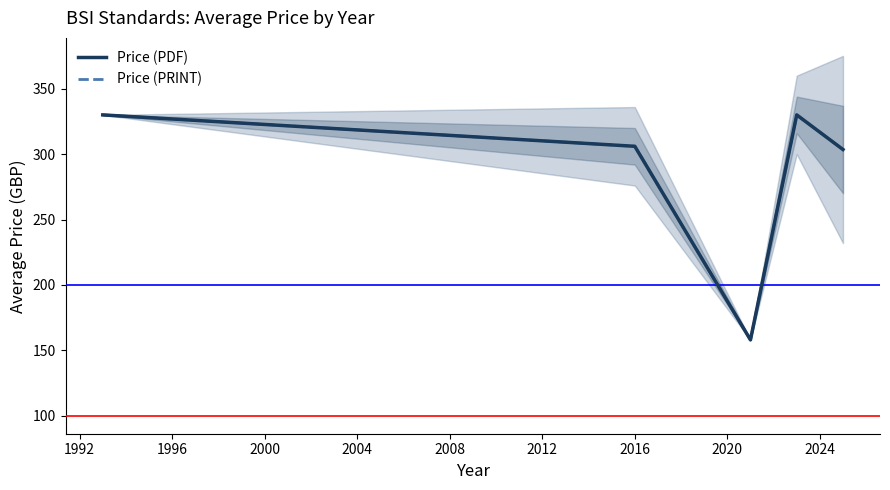

What is the difference between the maximum and minimum values in the Price (PRINT) series?

172.0